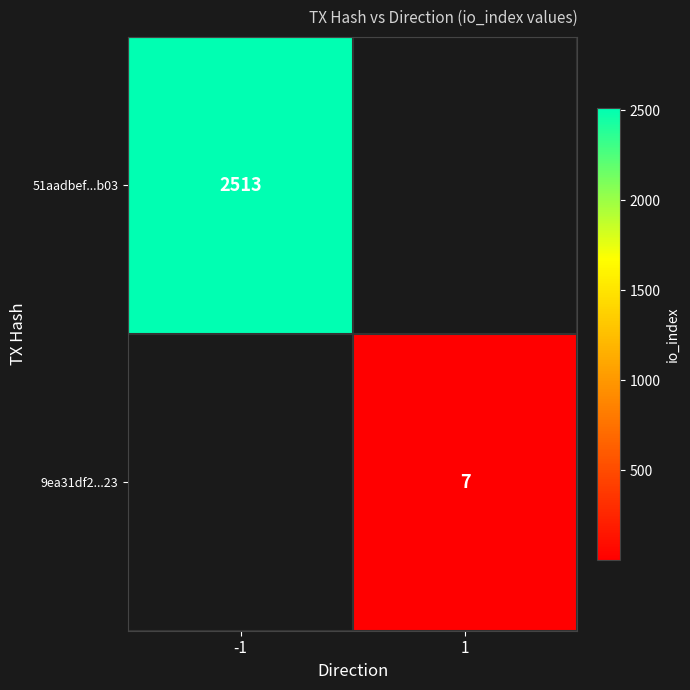

The value of 9ea31df2...23 at 1 is 4. True or false?

False